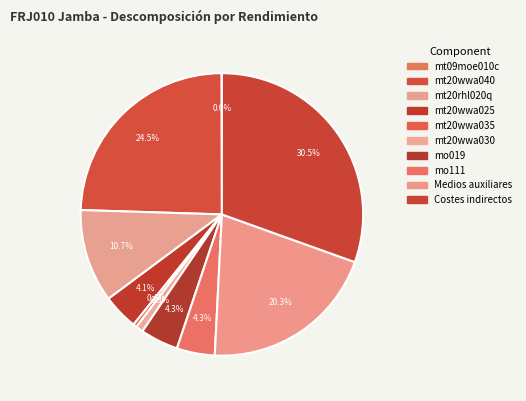

To the nearest percent, what is the average slice percentage?

10%